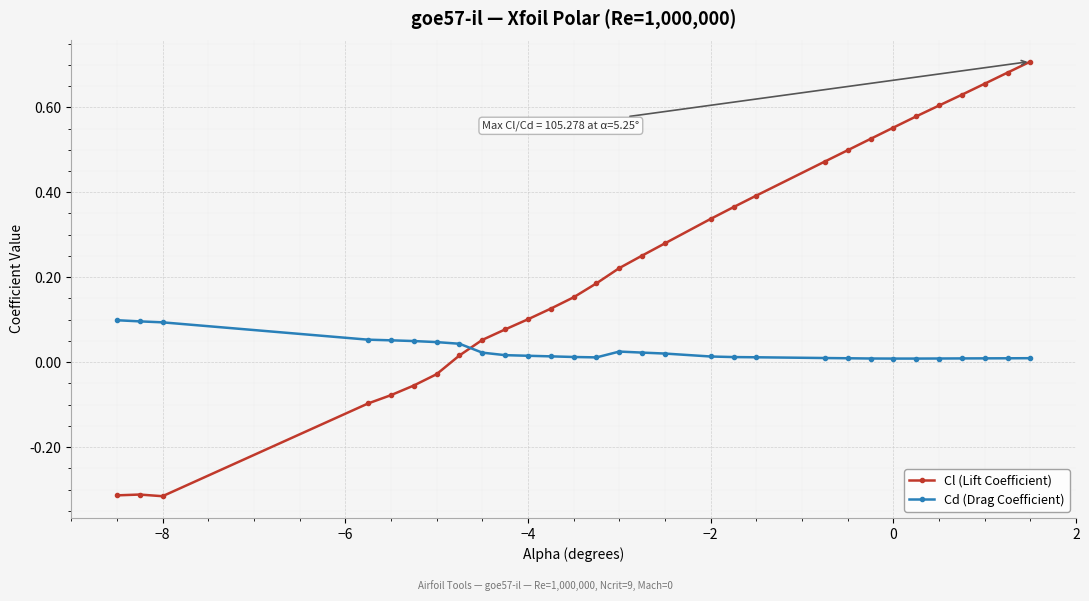

What is the sum of all Cd (Drag Coefficient) values?

0.8